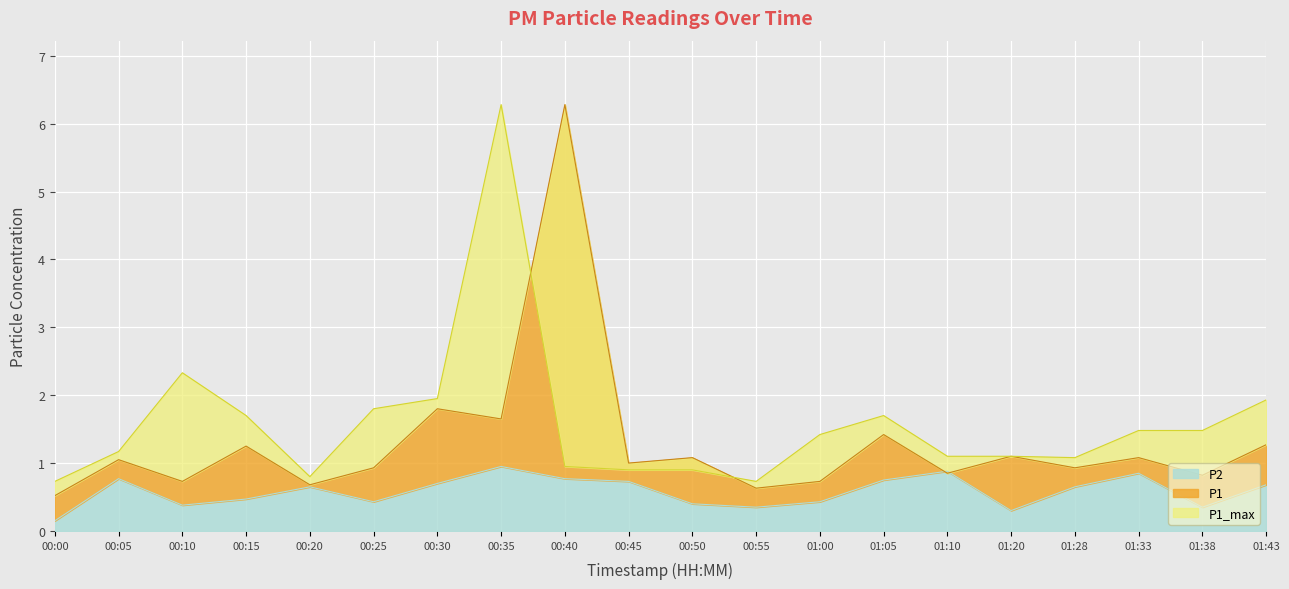

What is the sum of the P2 values at 00:45 and 01:38?

1.1